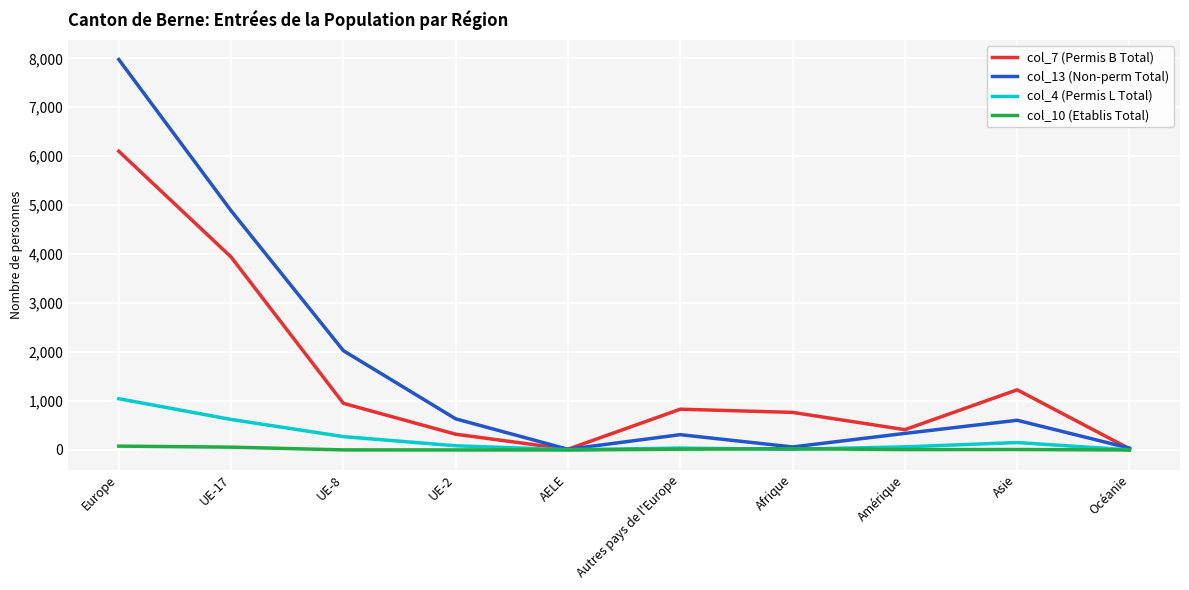

The col_7 (Permis B Total) series shows 6102 at Europe. True or false?

True